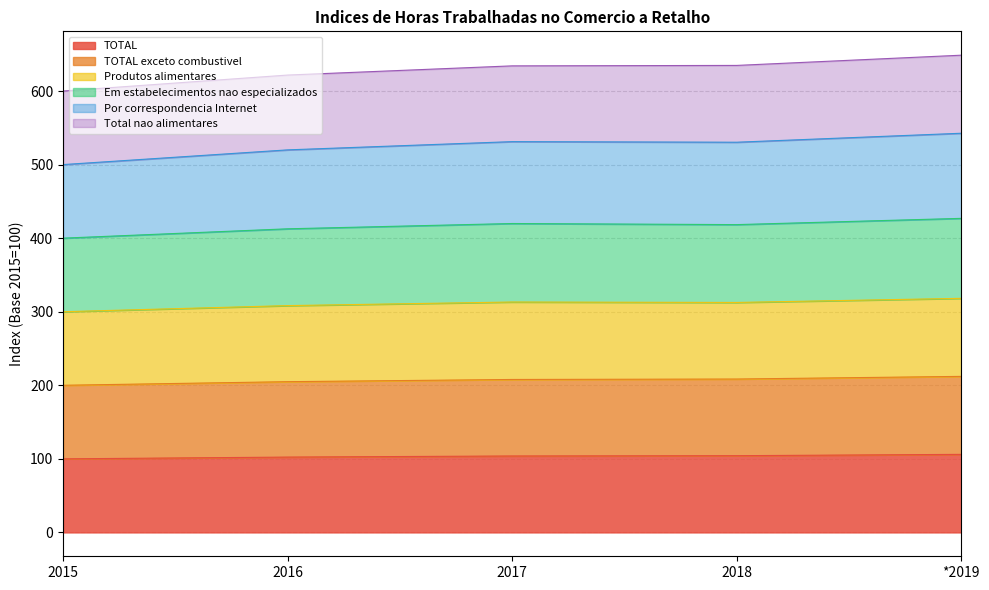

At which label is Em estabelecimentos nao especializados closest to 309?

2016